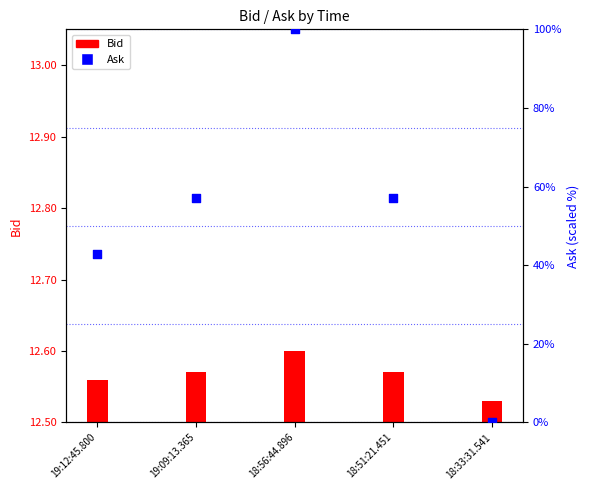

Which series has the largest total across all categories?

Ask